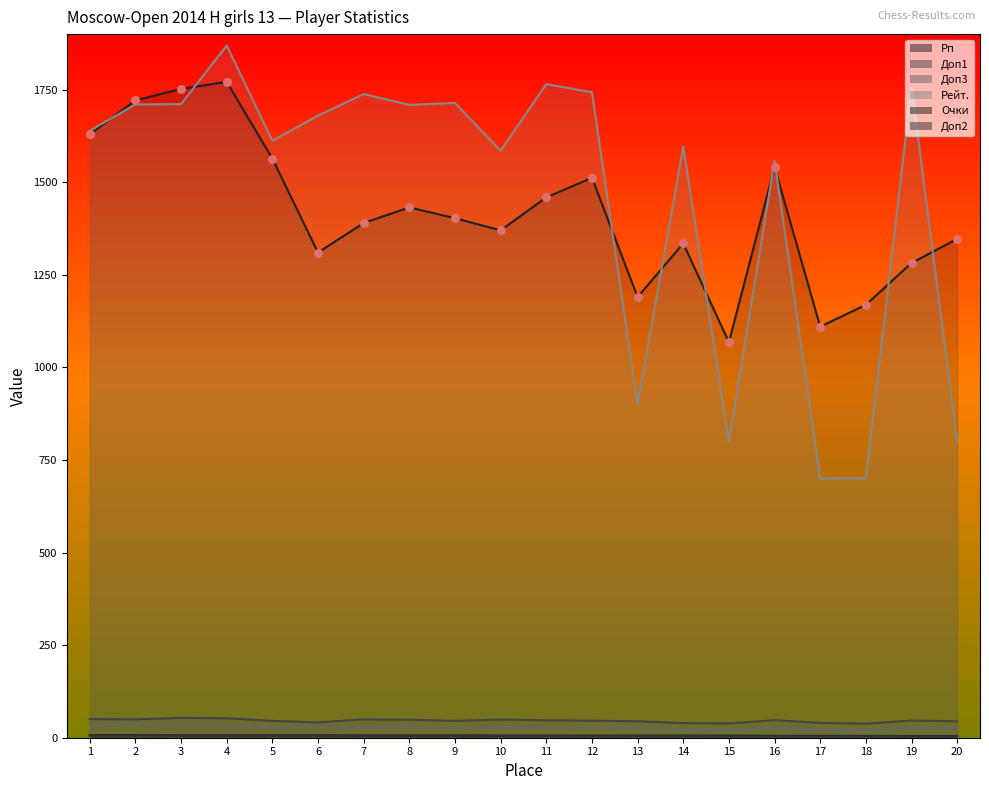

Which series has the largest total across all categories?

Рейт.